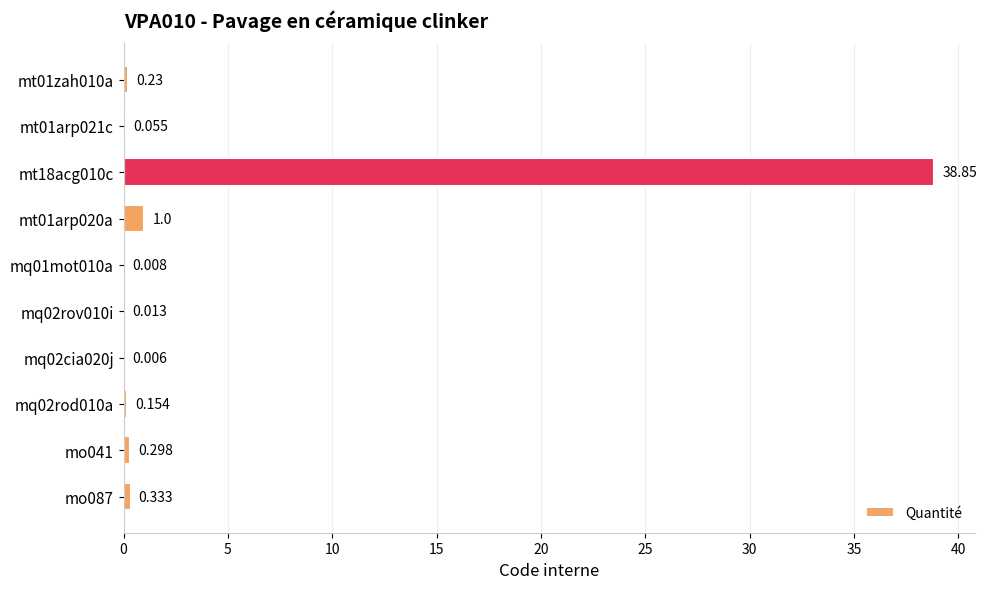

What is the greatest value displayed?

38.9